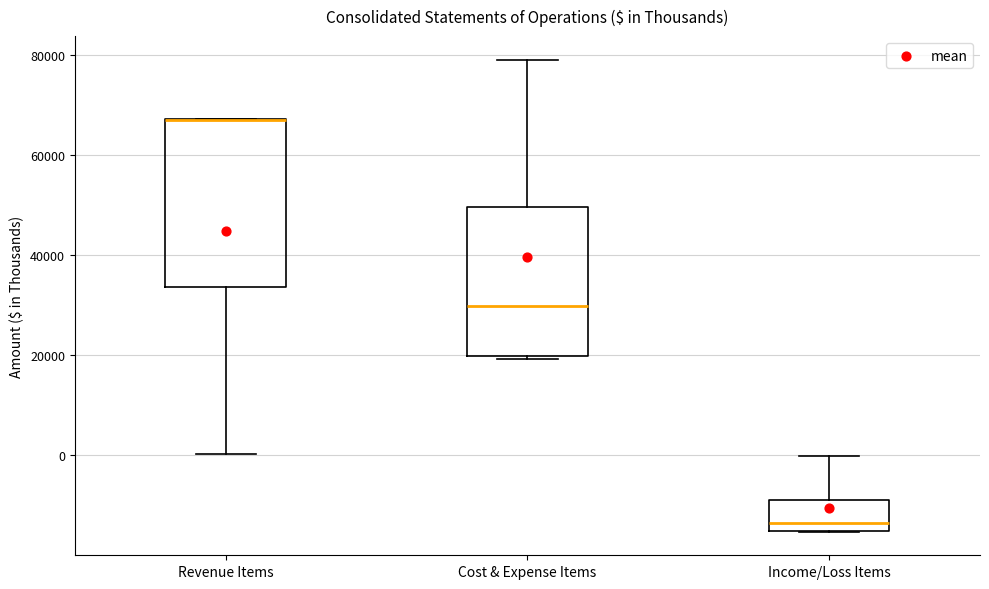

Where does the lower whisker of the box for Revenue Items end on the y-axis? The values are not printed on the chart, so give them approximately, as read against the axis.

0